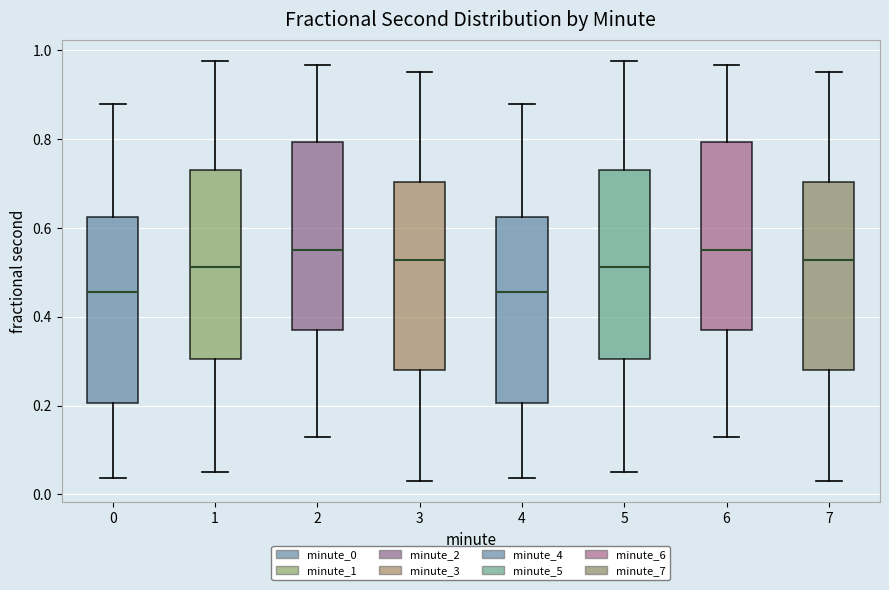

Reading left to right, read every box against the y-axis: the position of its median line, the range the box covers, and the ends of its whiskers. The values are not printed on the chart, so give them approximately, as read against the axis.

0: median 0.46, box 0.20 to 0.62, whiskers 0.04 to 0.88
1: median 0.52, box 0.30 to 0.74, whiskers 0.06 to 0.98
2: median 0.54, box 0.38 to 0.80, whiskers 0.12 to 0.96
3: median 0.52, box 0.28 to 0.70, whiskers 0.02 to 0.96
4: median 0.46, box 0.20 to 0.62, whiskers 0.04 to 0.88
5: median 0.52, box 0.30 to 0.74, whiskers 0.06 to 0.98
6: median 0.54, box 0.38 to 0.80, whiskers 0.12 to 0.96
7: median 0.52, box 0.28 to 0.70, whiskers 0.02 to 0.96